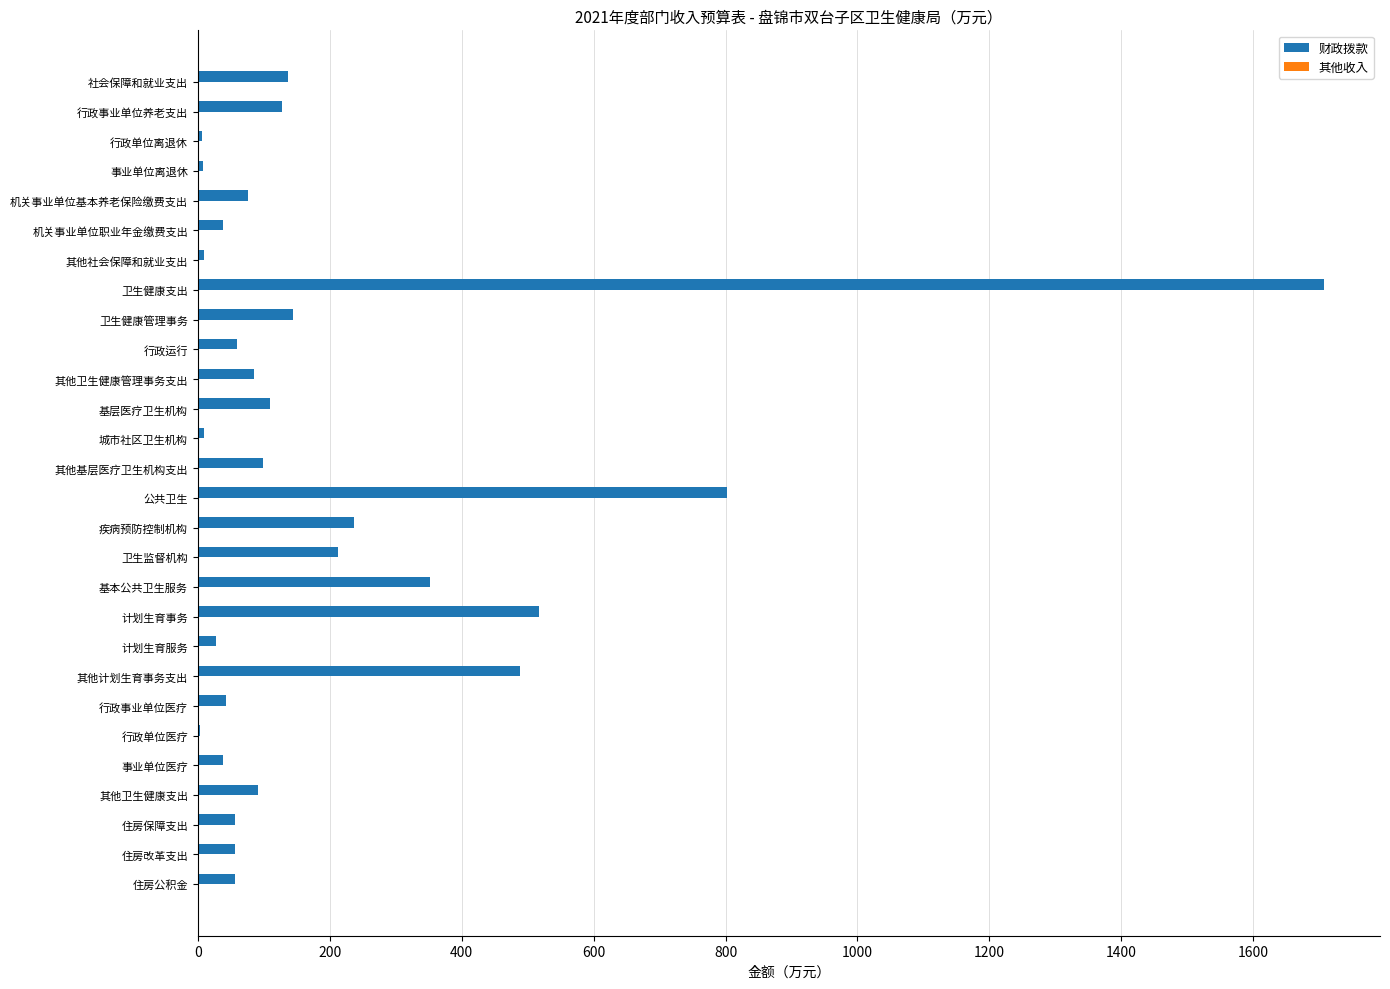

Which has a higher value, 卫生健康管理事务 or 卫生健康支出?

卫生健康支出